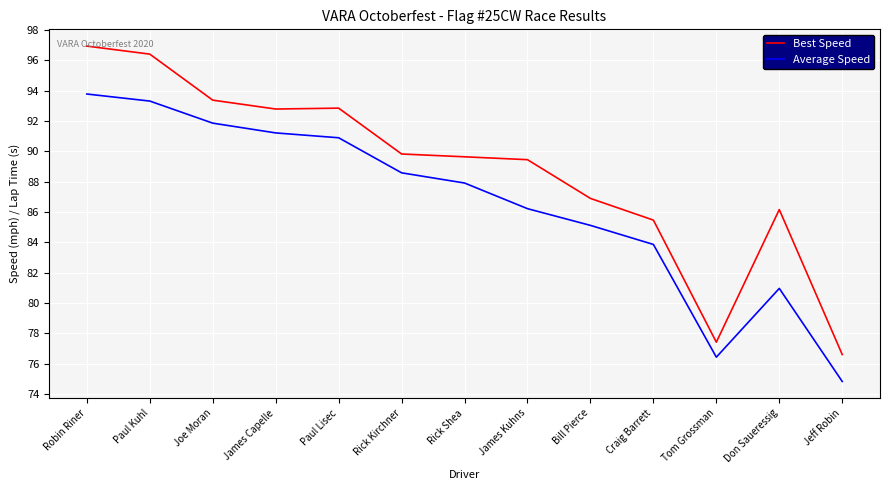

At James Capelle, list the series in order from smallest to largest.

Average Speed, Best Speed